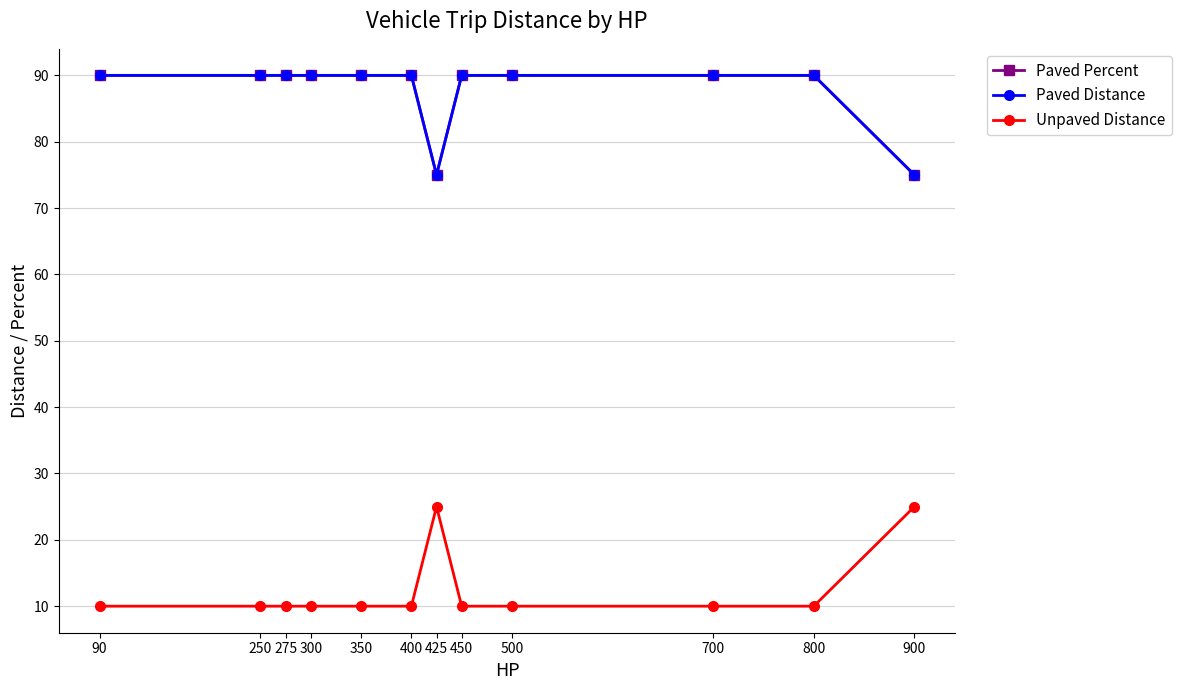

Does the chart have visible grid lines?

Yes